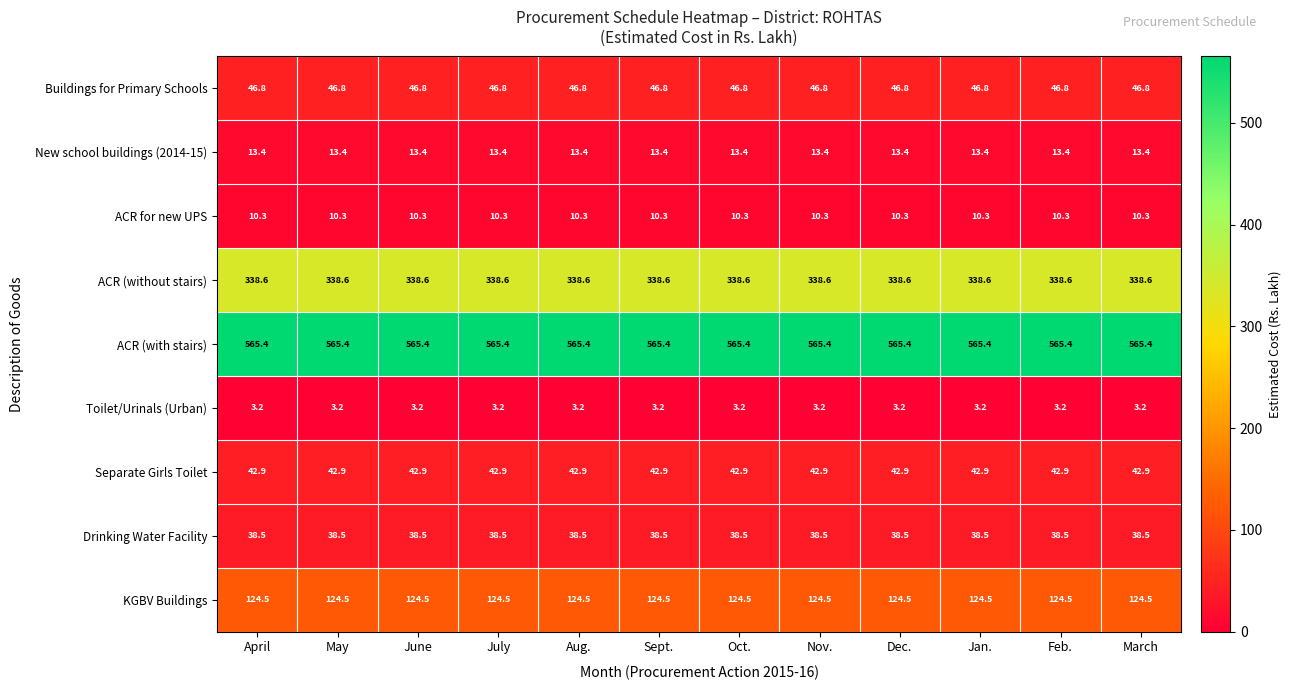

What value does the KGBV Buildings series have at March?

124.5